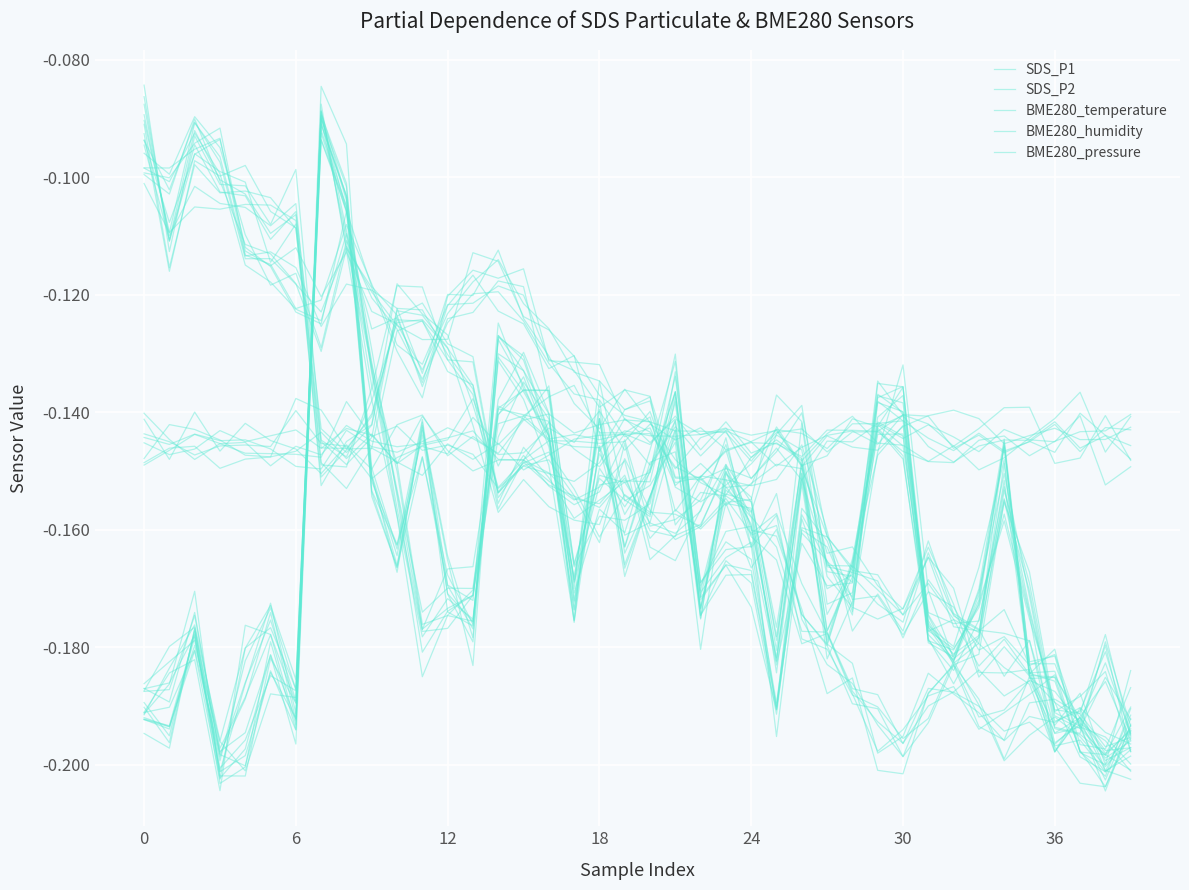

Between 36 and 30, which is larger?

36